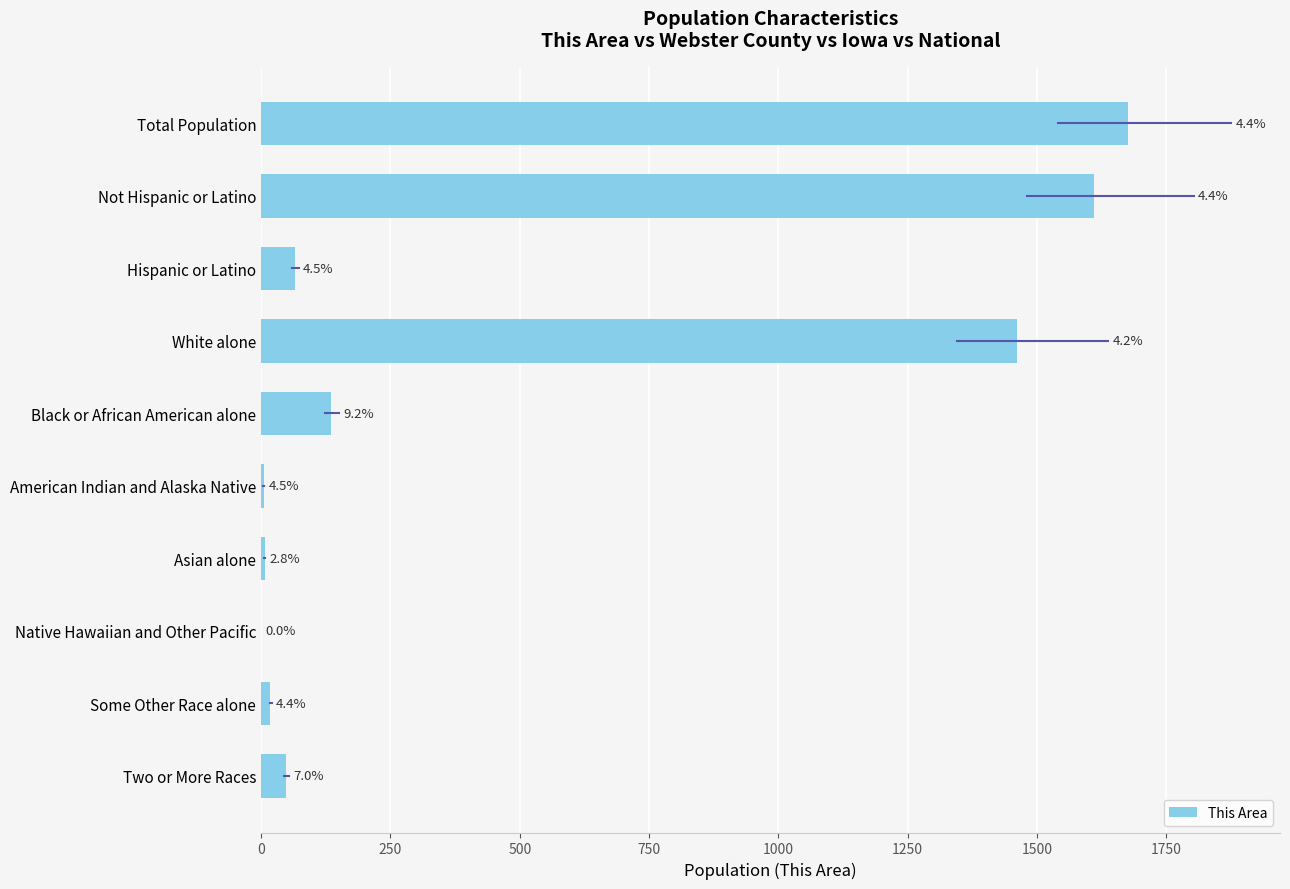

Are the bars horizontal?

Yes